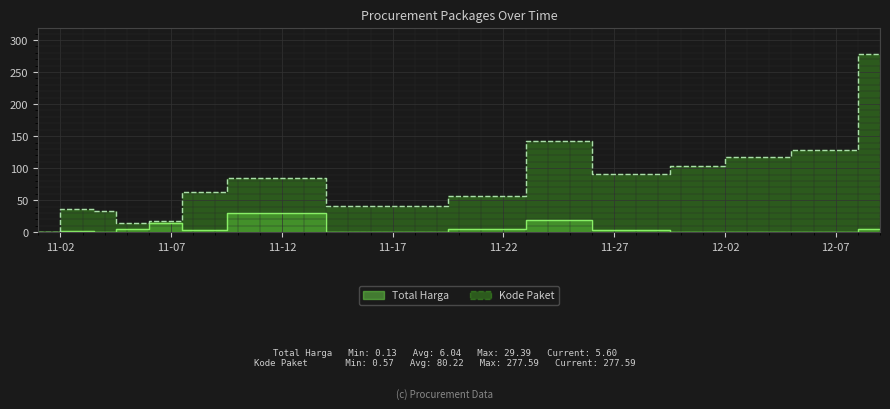

What is the lowest value of the Total Harga (M) series?

0.1